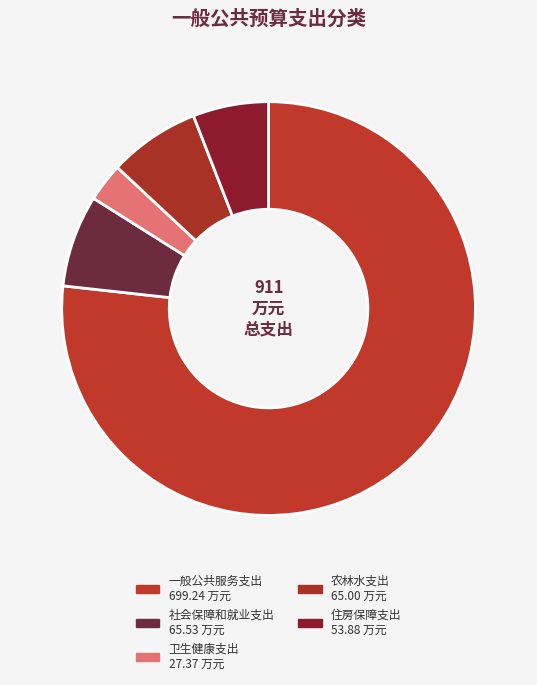

Does 一般公共服务支出 account for over 50% of the chart?

Yes